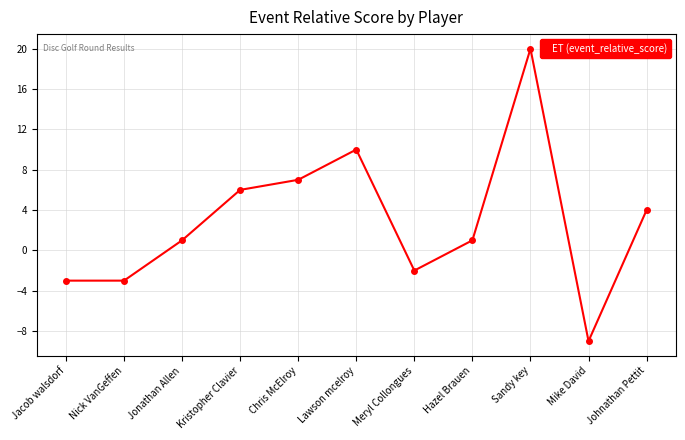

What is the change in value from Jonathan Allen to Sandy key?

+19